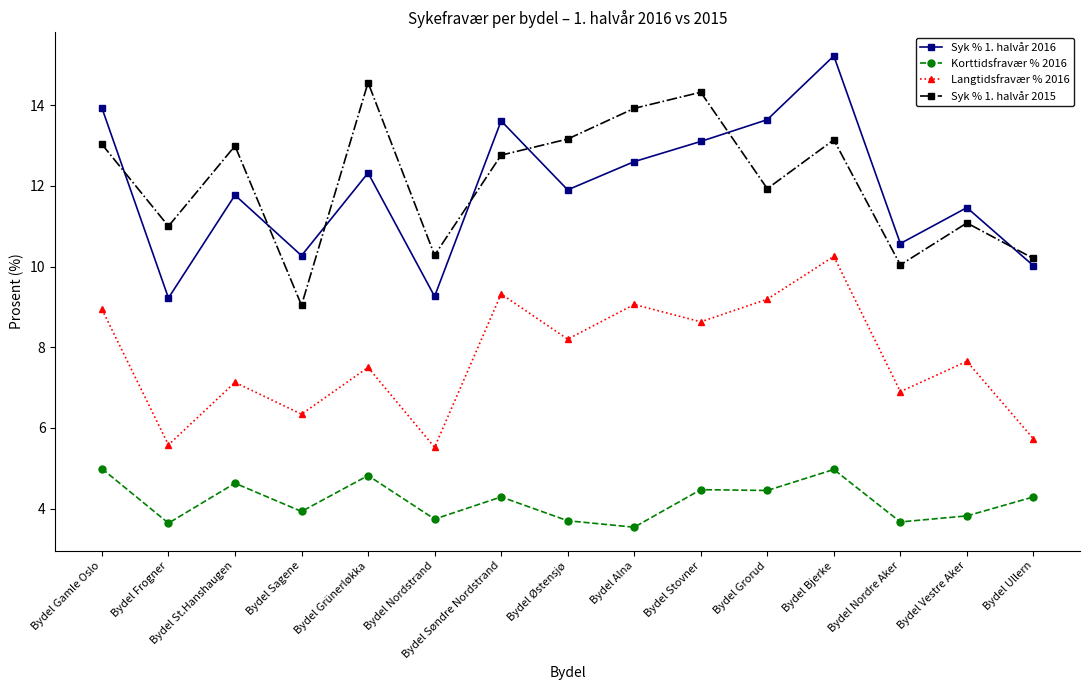

What is the label of the 6th point from the right?

Bydel Stovner